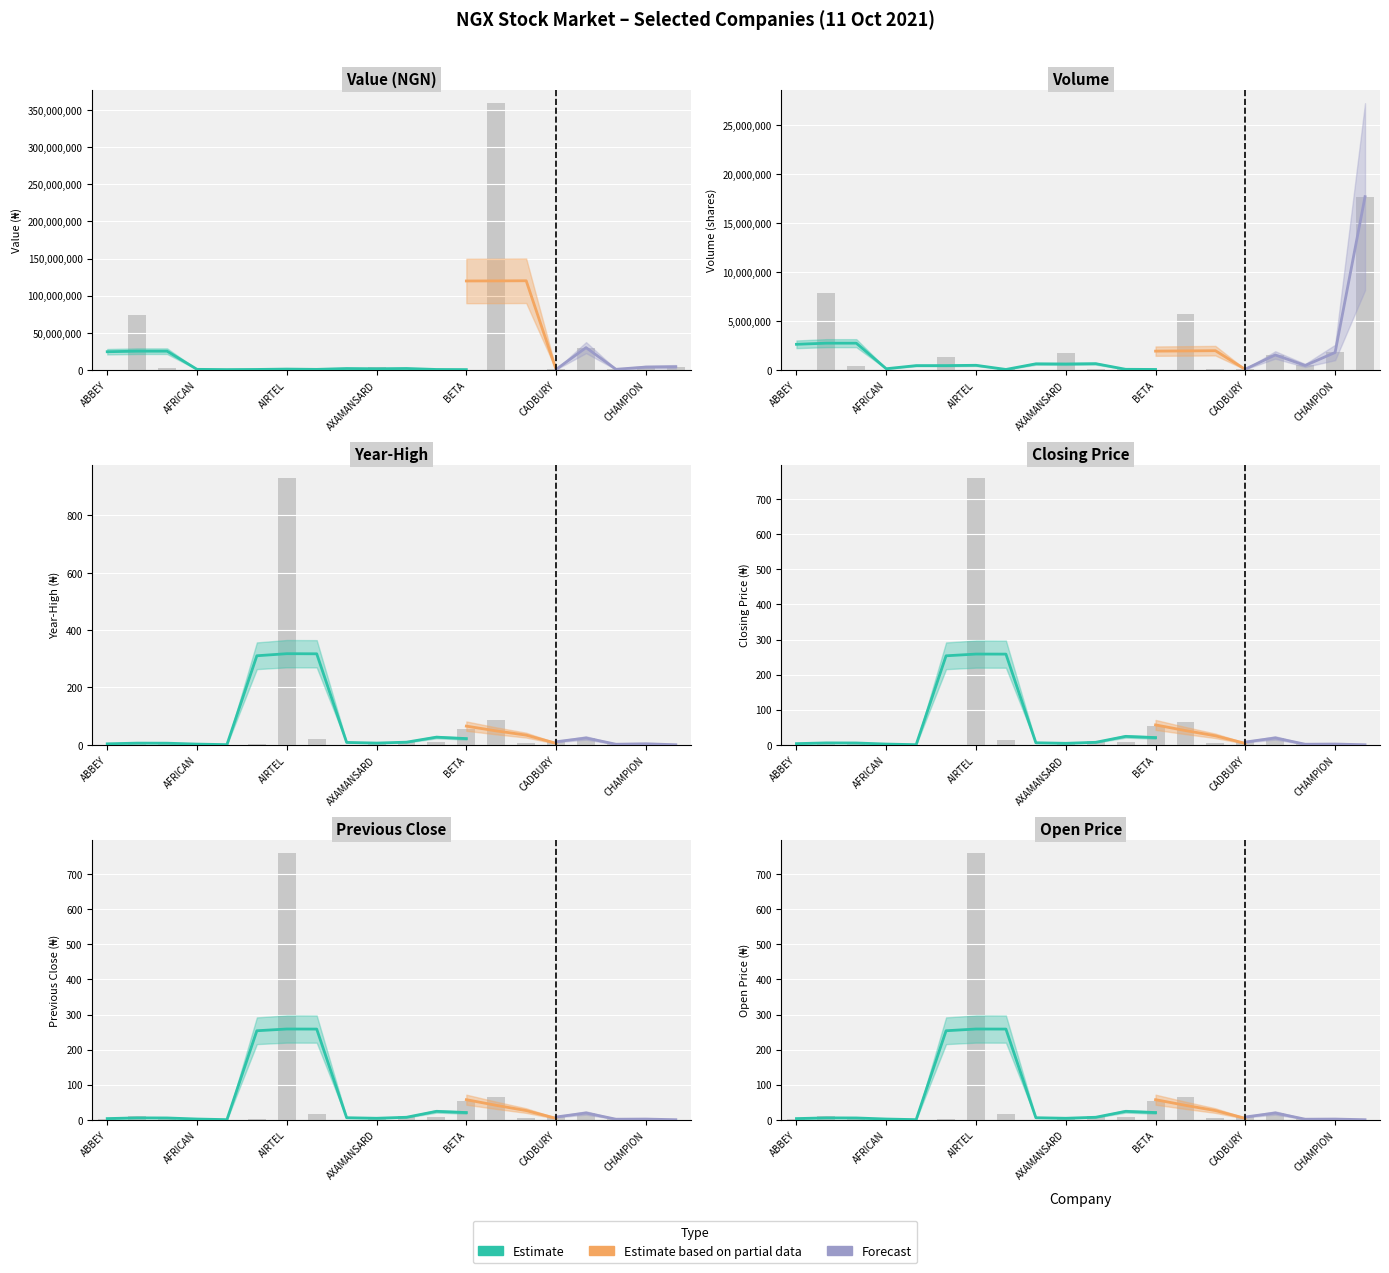

The value of Value (NGN) at ASSOCIATED BUS COMPANY PLC is 10779.4. True or false?

True